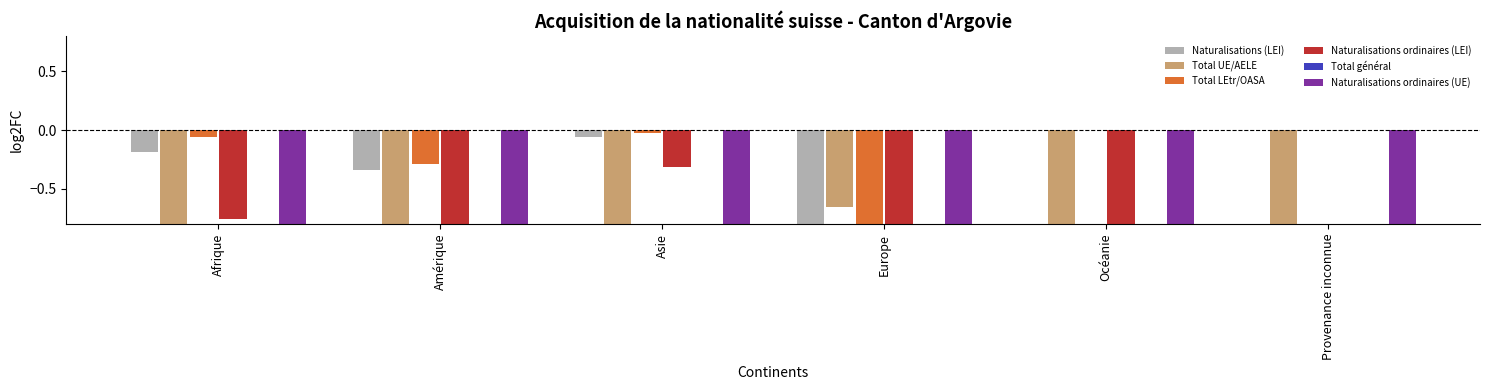

Which series has the widest spread of values?

Total UE/AELE